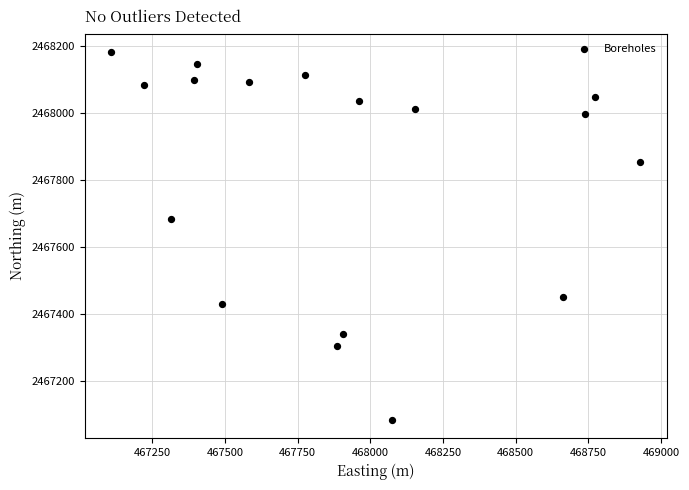

What Y value in the scatter plot is closest to 2467632?

2467684.2